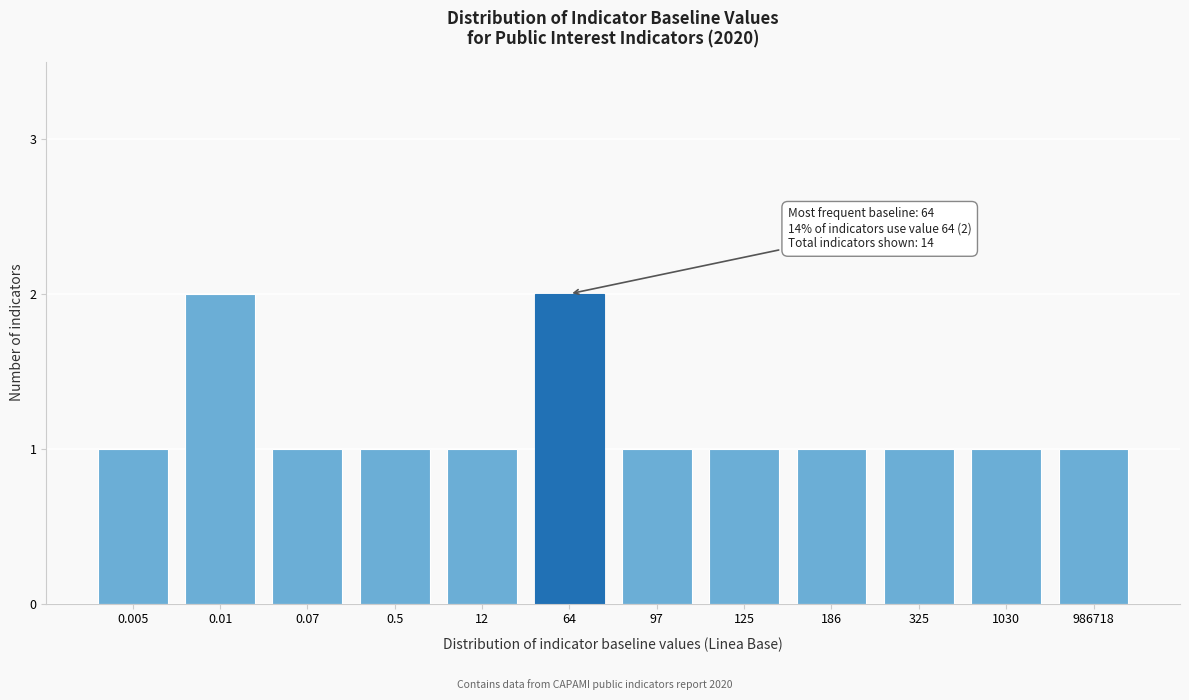

Reading left to right, transcribe all the data shown in this chart.

0.005=1	0.01=2	0.07=1	0.5=1	12=1	64=2	97=1	125=1	186=1	325=1	1030=1	986718=1